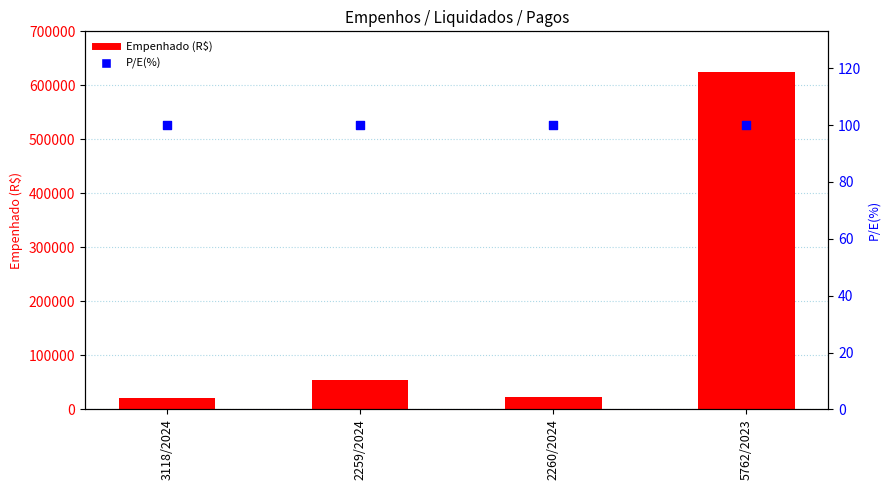

What is the total value across all series at 2260/2024?

23343.2